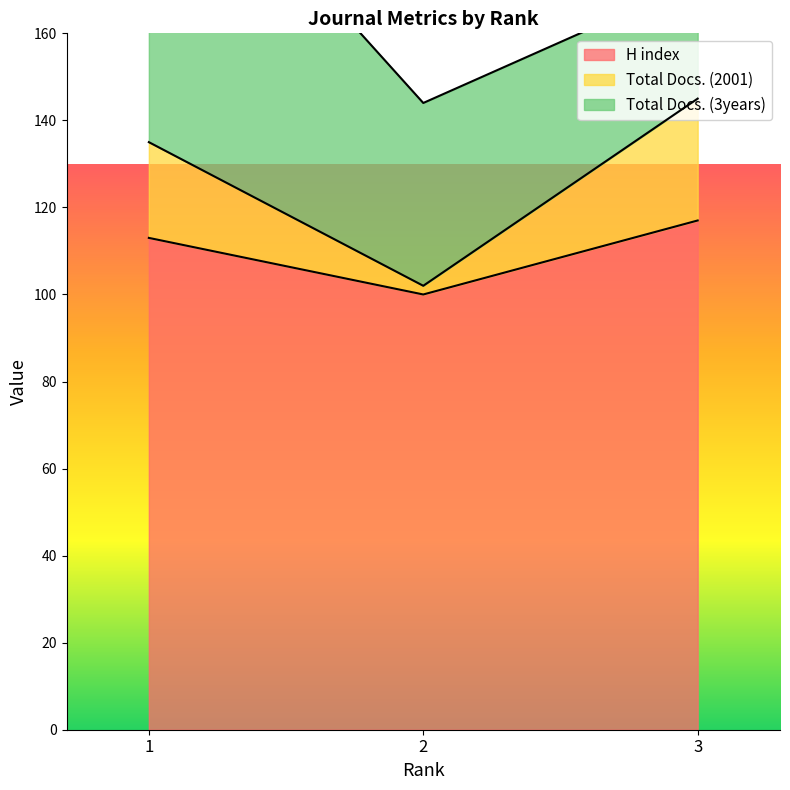

Which category has the highest value in the Total Docs. (2001) series?

3